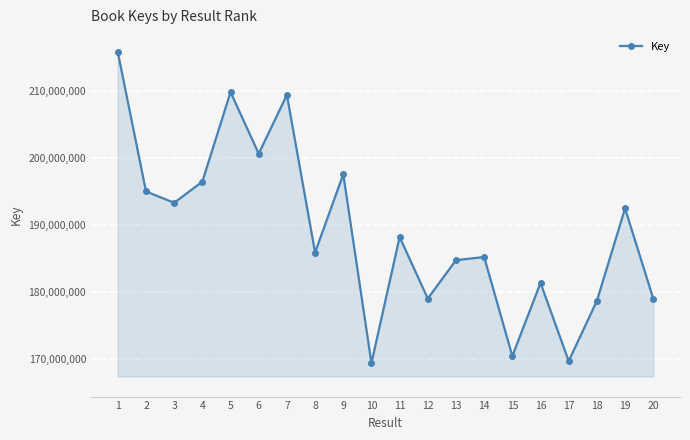

Is it true that the value at 19 is 192486346?

True